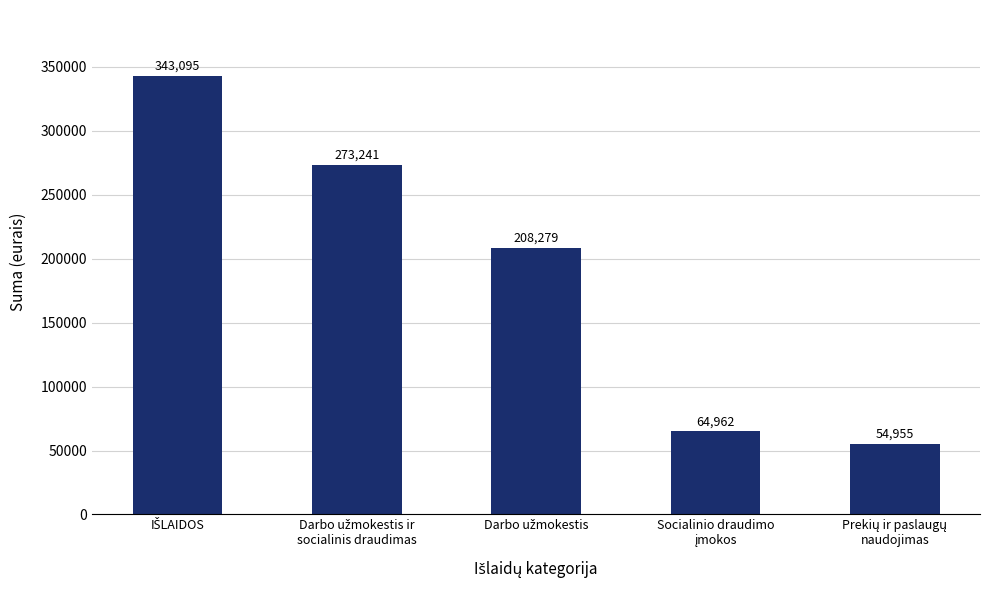

What is the sum of all values?

944532